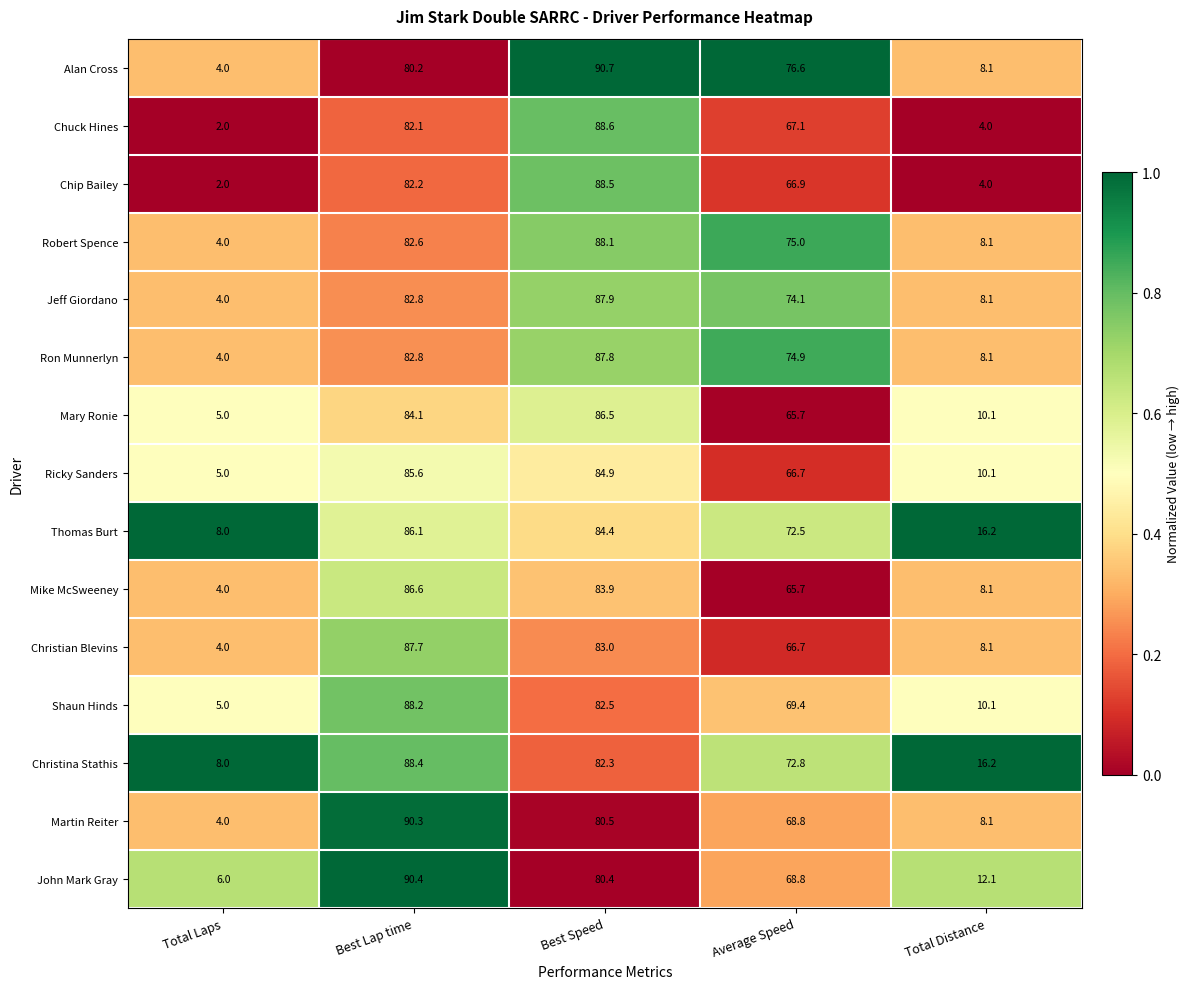

Which series has the largest total across all categories?

Christina Stathis